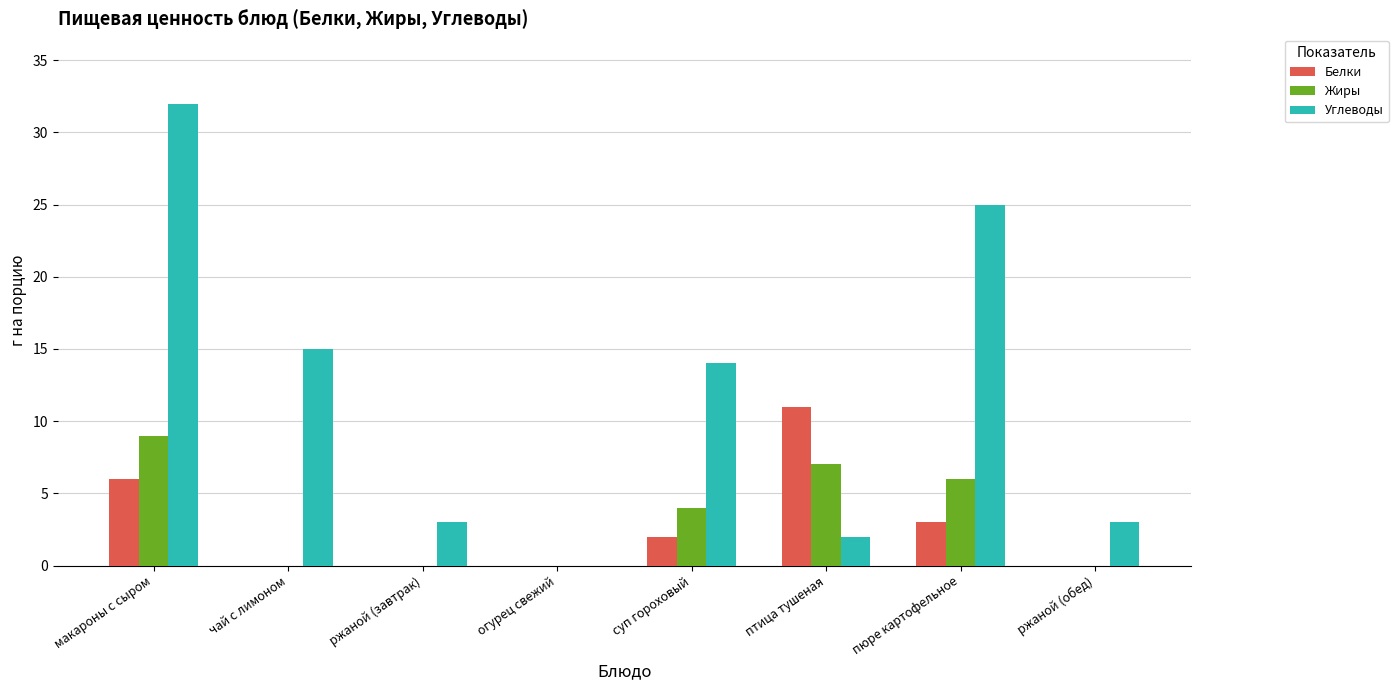

What is the sum of all Жиры values?

26